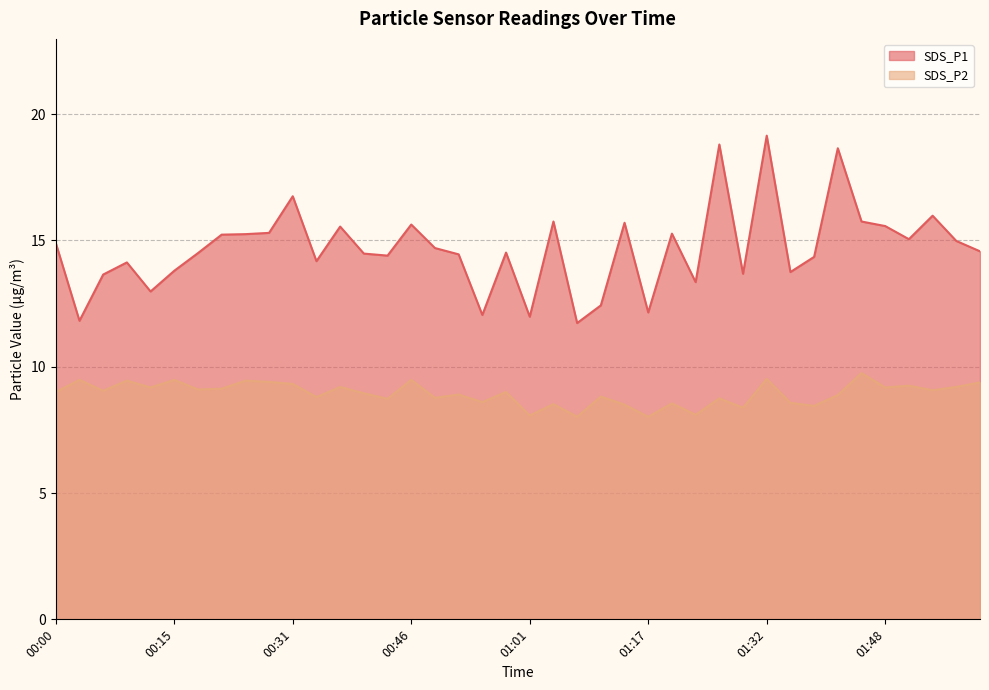

What is the difference between the second highest and second lowest values in the SDS_P2 series?

1.5